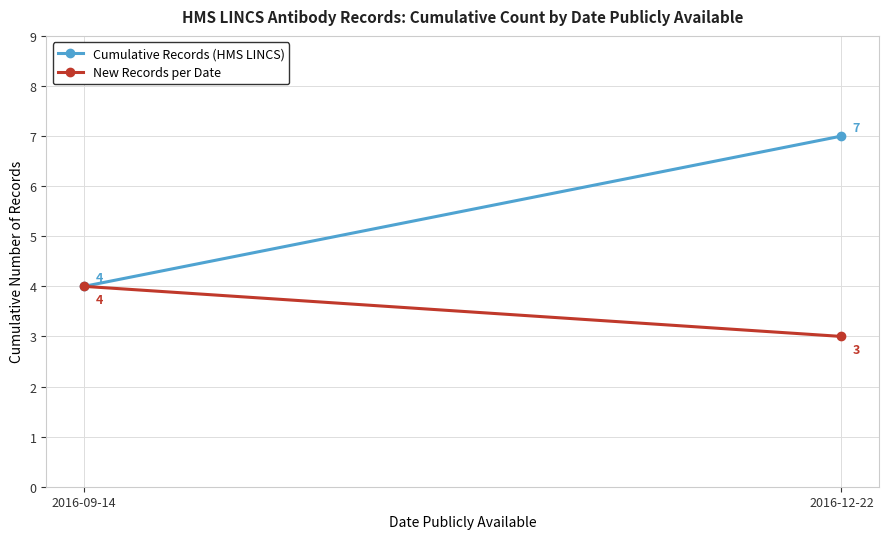

Which series has the widest spread of values?

Cumulative Records (HMS LINCS)